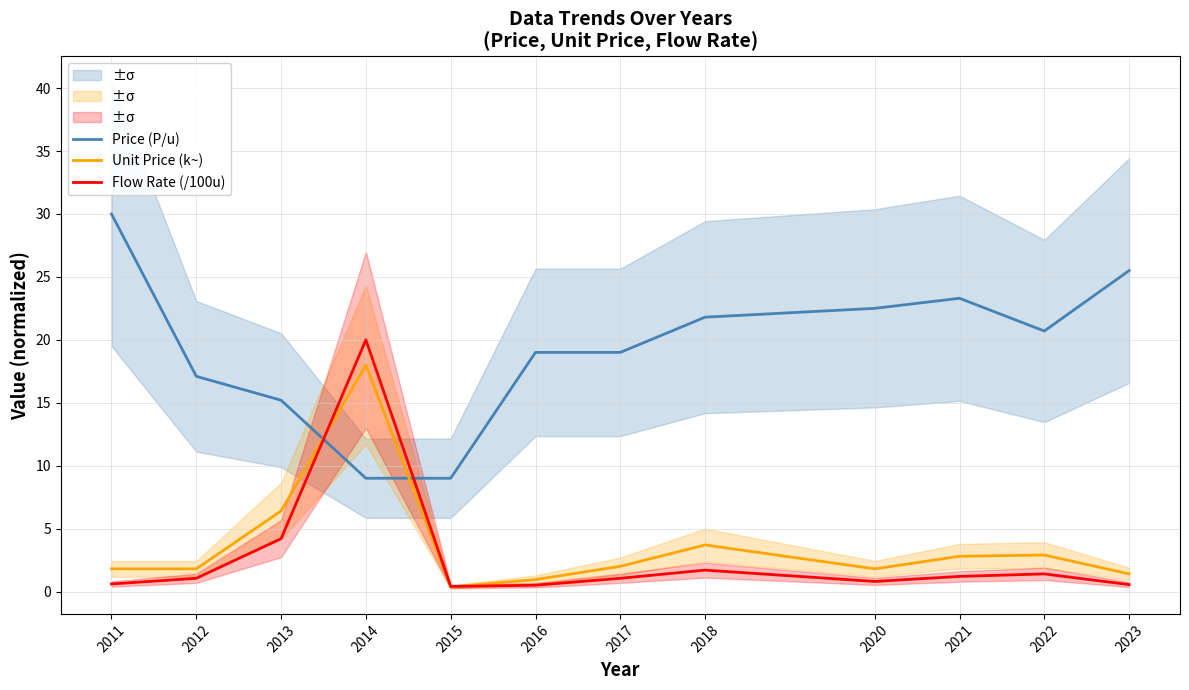

Rank the categories by Unit Price (k~) value from highest to lowest.

2014, 2013, 2018, 2022, 2021, 2017, 2011, 2012, 2020, 2023, 2016, 2015